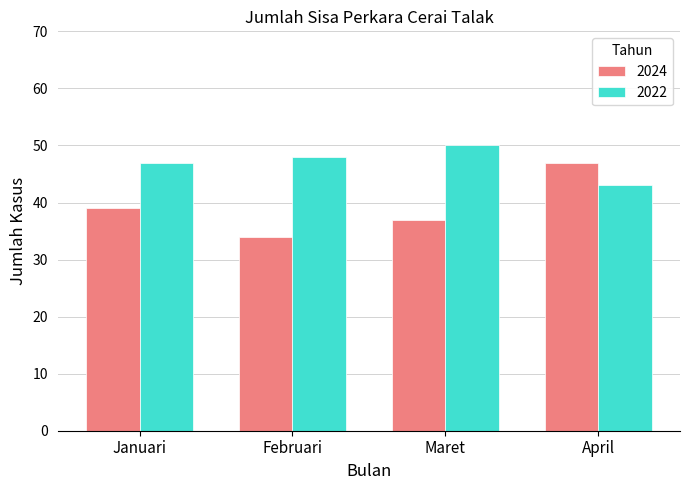

What is the value of the 2024 bar at the 2nd from the left?

34